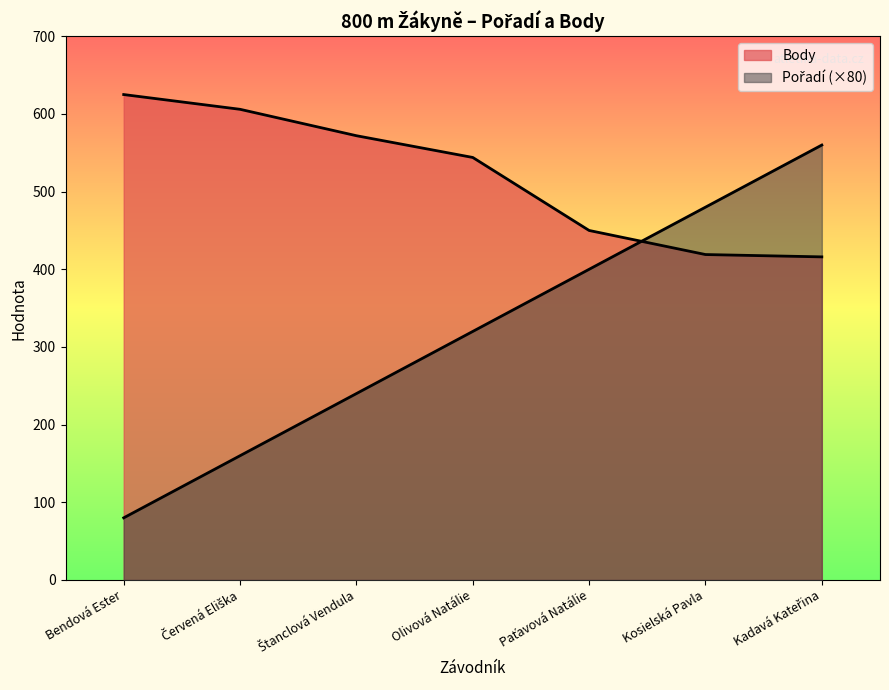

True or false: Pořadí has more than 1 points higher than both neighbors.

False